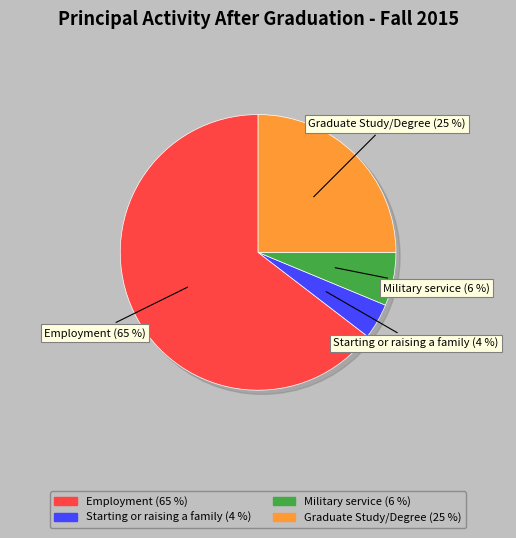

To the nearest percent, what portion does Military service represent?

6%